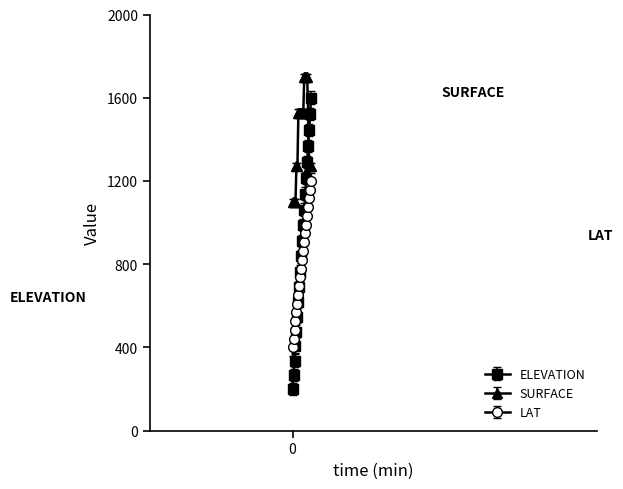

What is the highest value of the LAT series?

1200.0